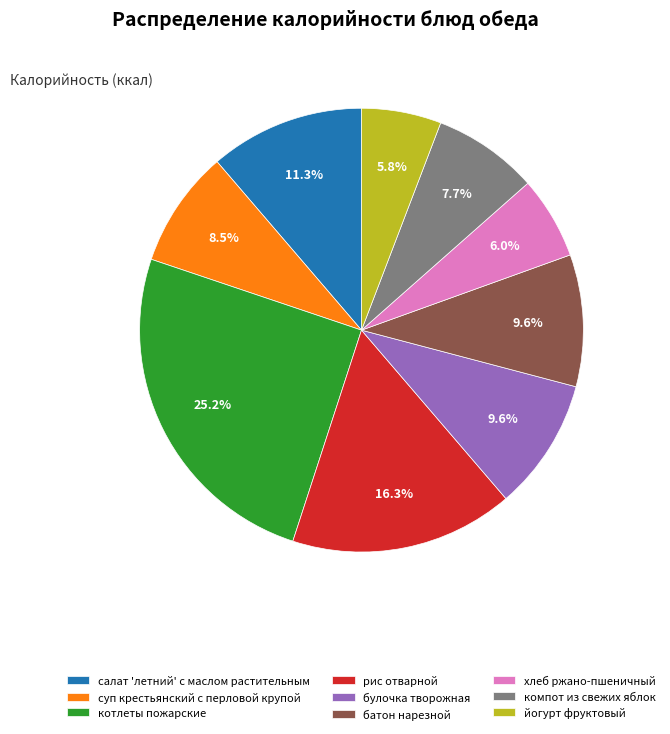

The батон нарезной slice represents 10% of the pie. True or false?

True